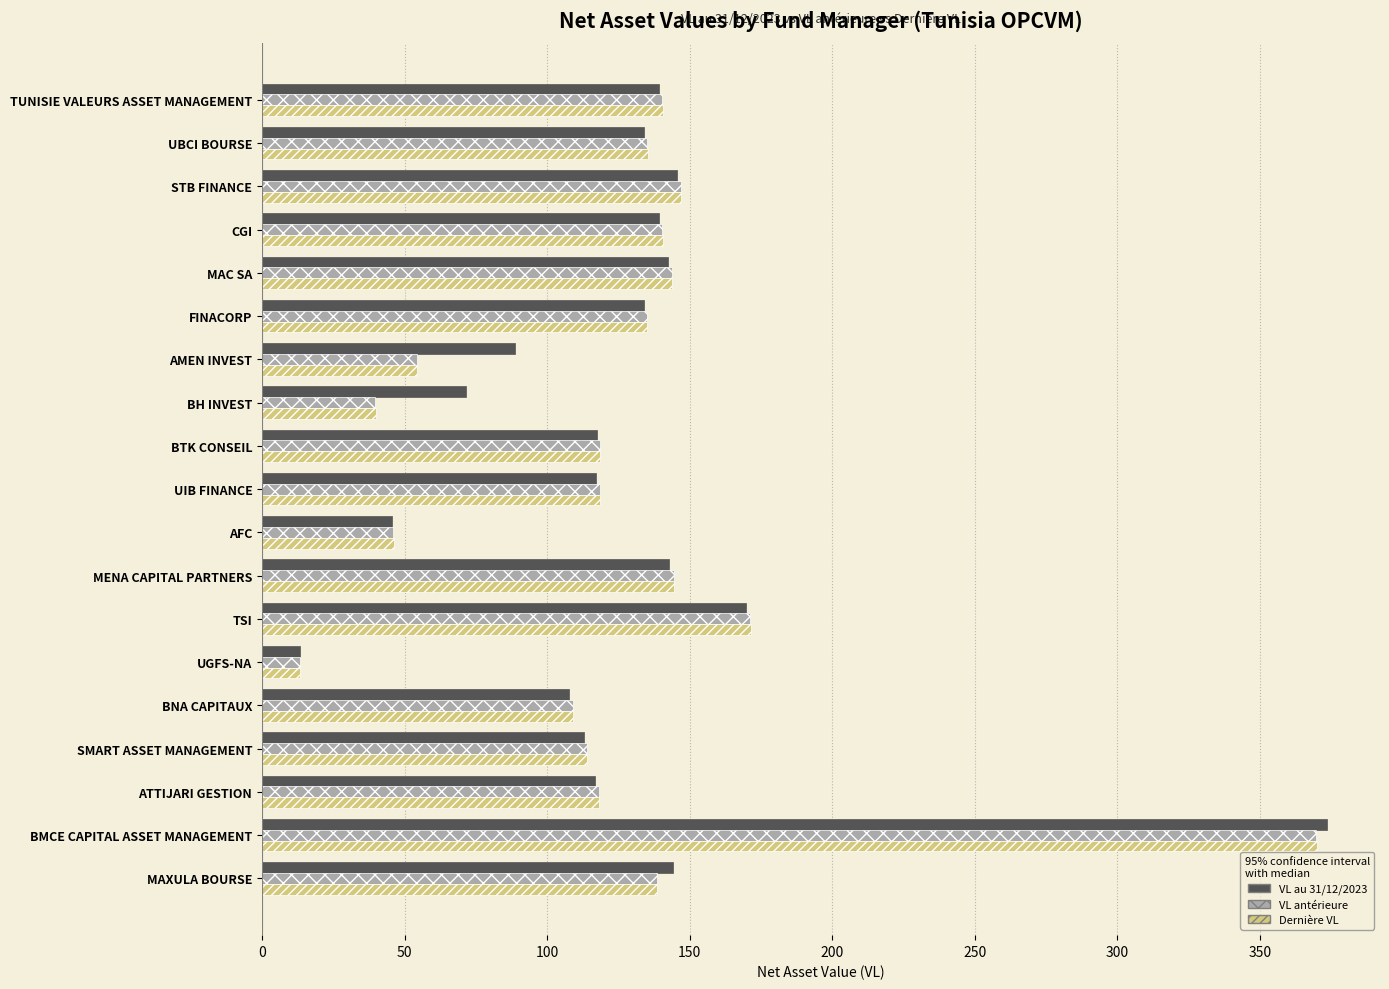

At which category is the sum across all series the highest?

BMCE CAPITAL ASSET MANAGEMENT